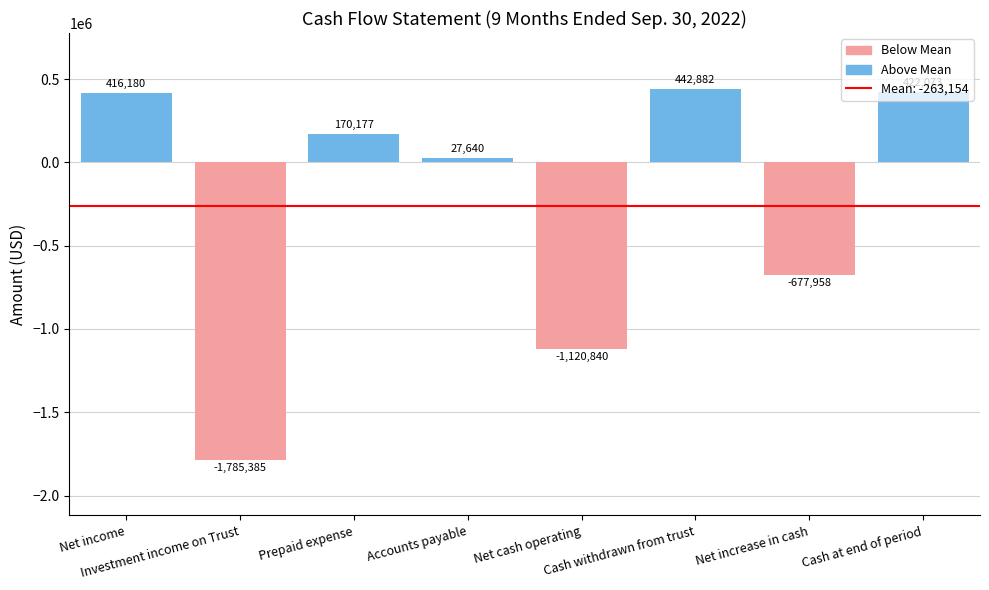

How many distinct data groups are displayed?

1